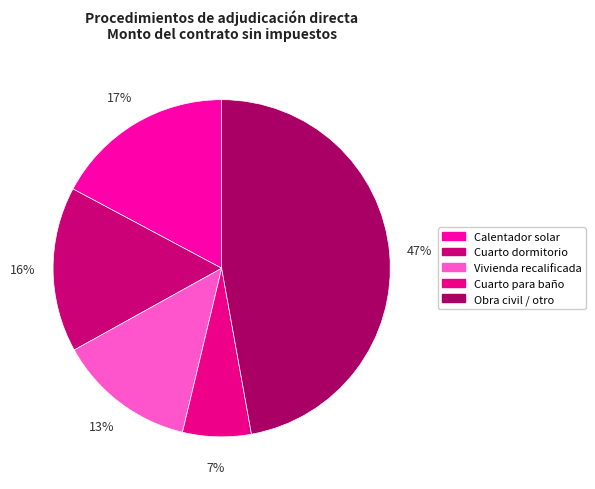

How many segments does this pie chart have?

5